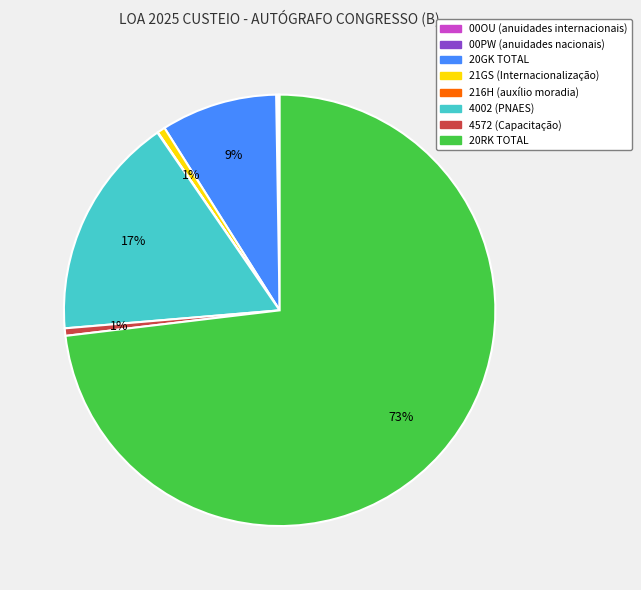

Which slice is the largest?

20RK TOTAL